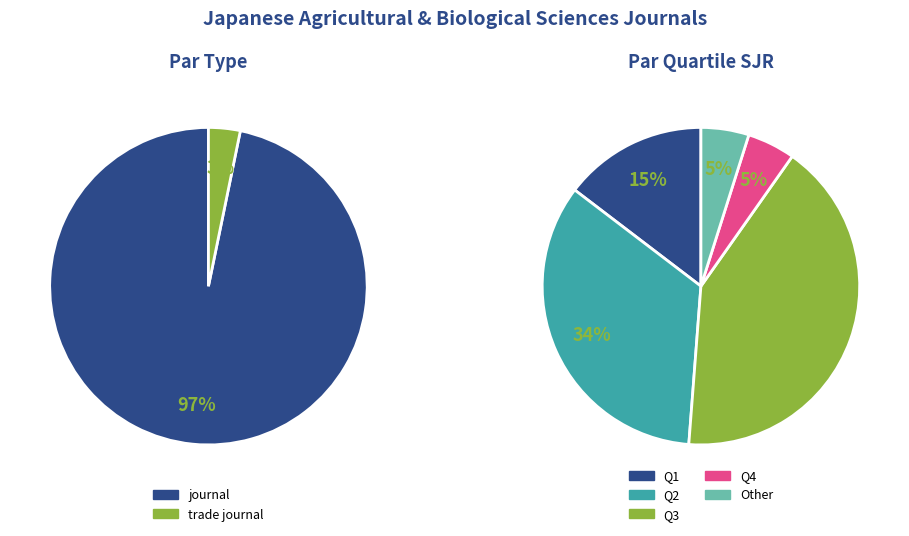

To the nearest percent, what is the difference between the journal and trade journal slice percentages?

94%